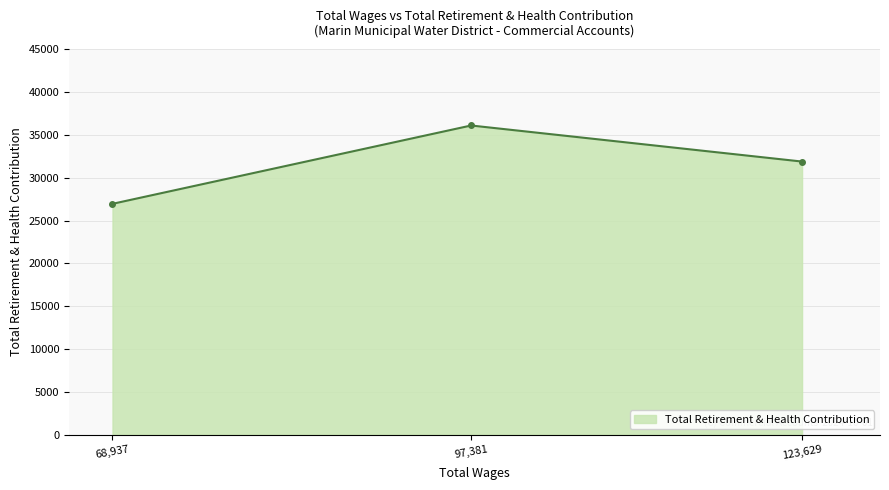

What is the greatest value displayed?

36098